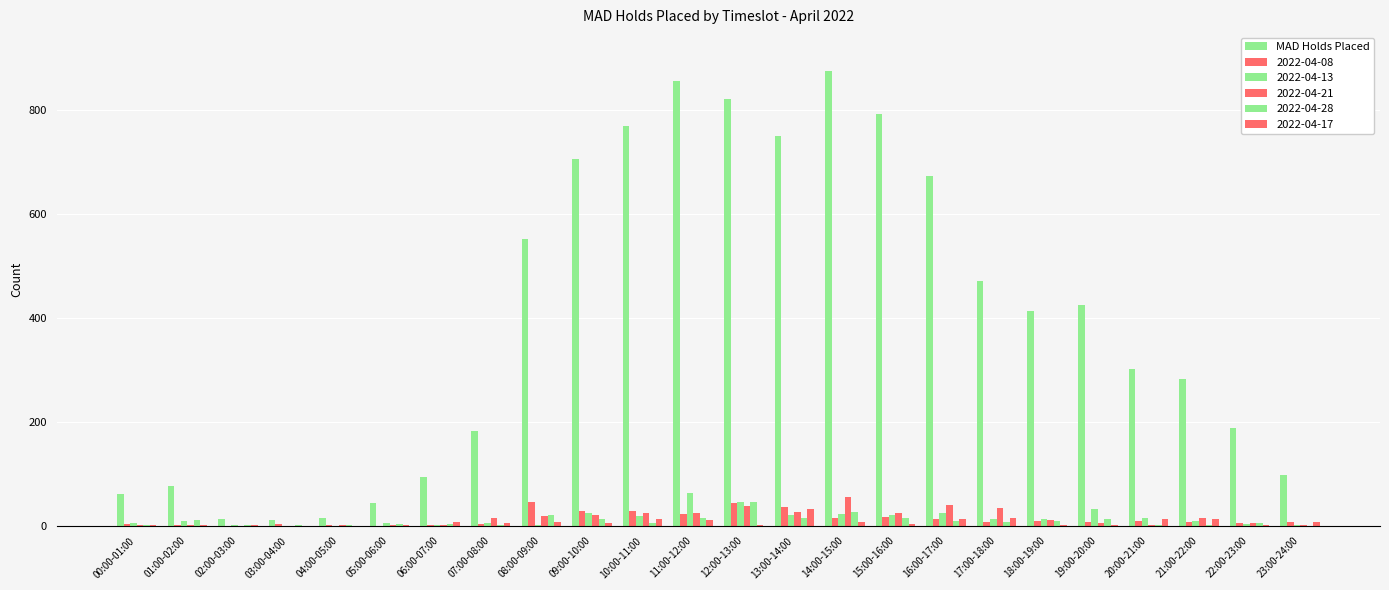

What position from the right is 06:00-07:00?

18